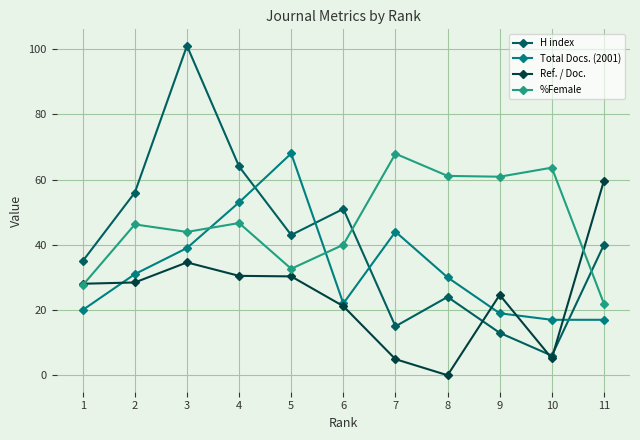

What is the spread (max minus min) of values at 5?

37.7